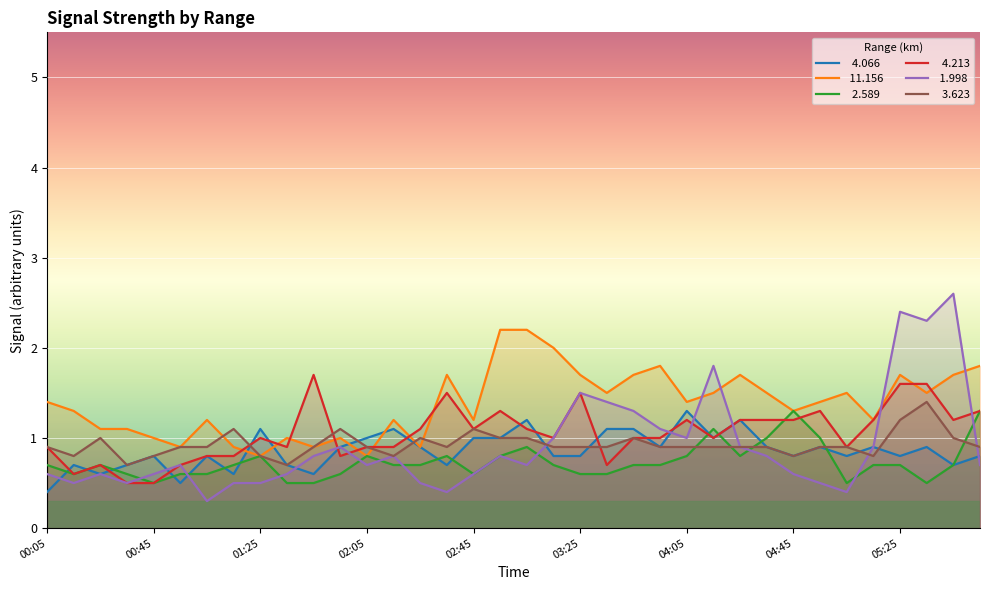

Which series has the widest spread of values?

 1.998